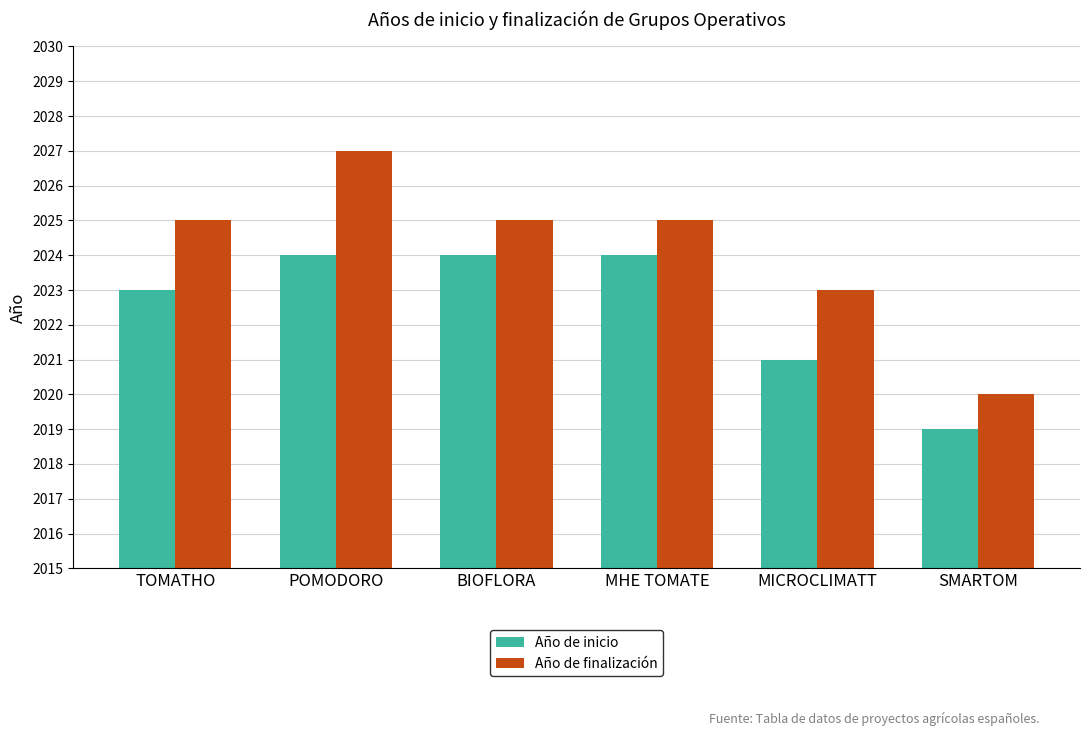

What is the label of the 1st bar from the left?

TOMATHO